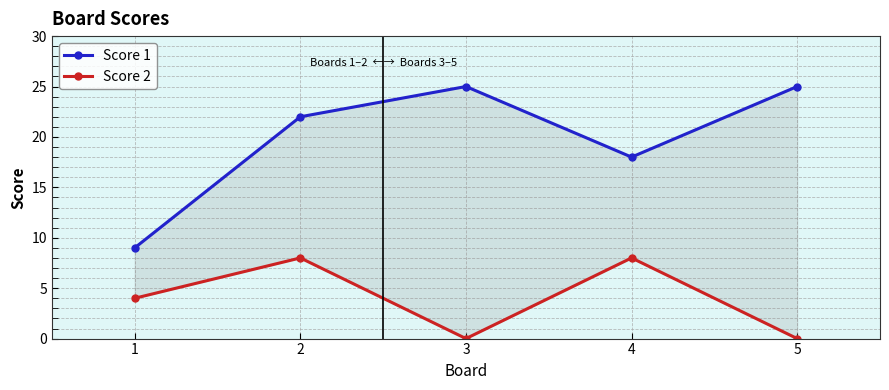

The Score 2 series shows 8 at 2. True or false?

True